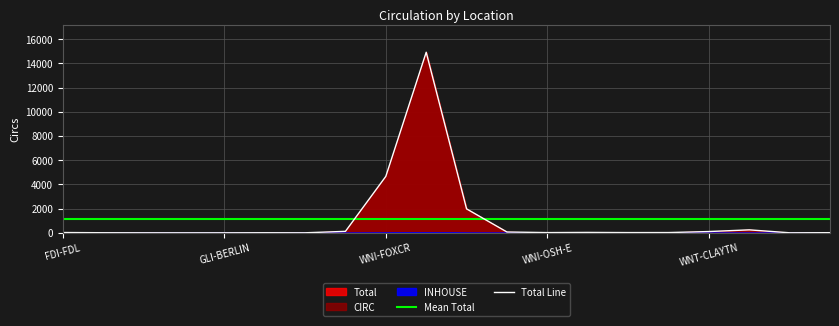

Which series has the largest range (max minus min)?

Total